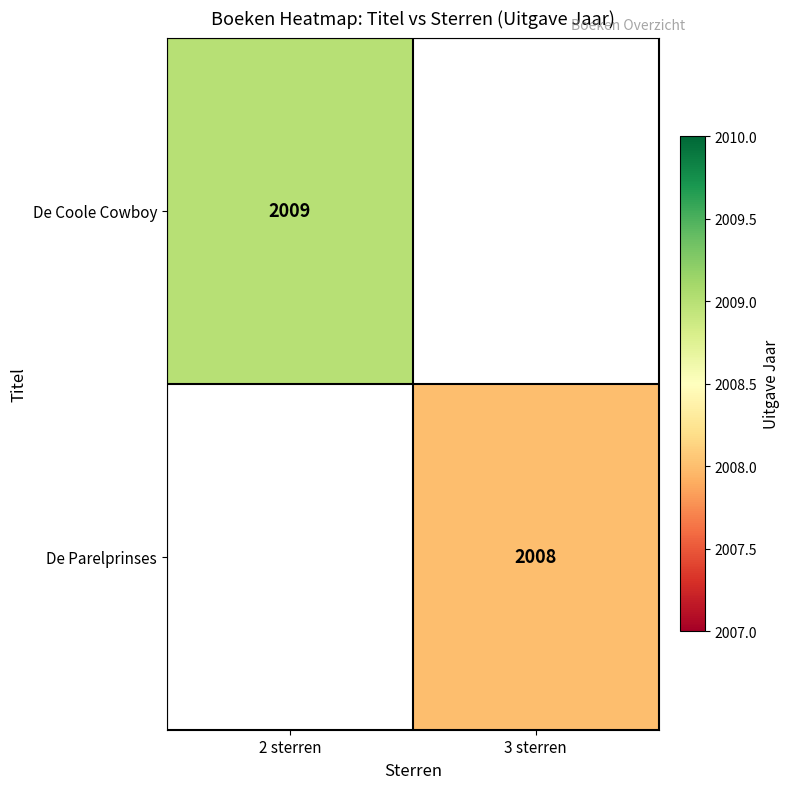

At which category does the chart reach its peak across all series?

2 sterren